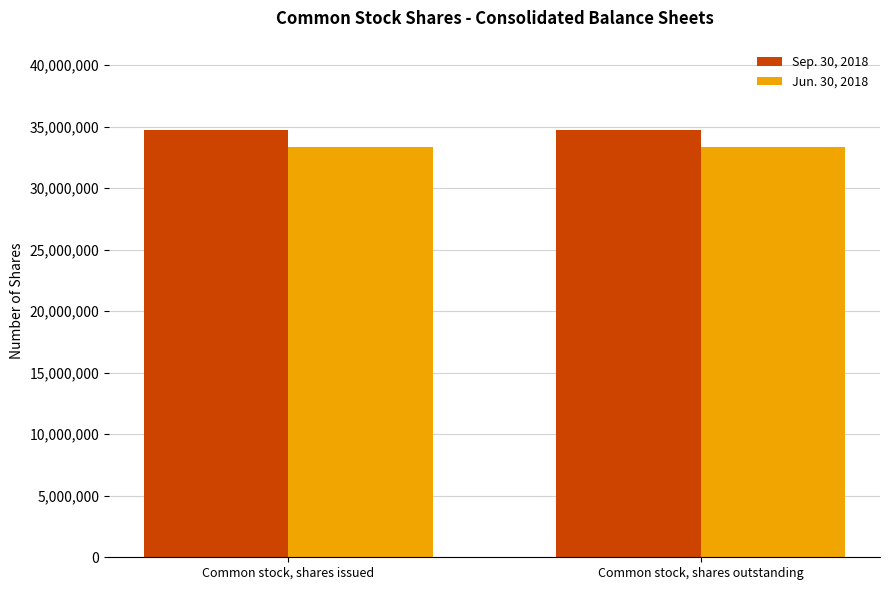

What is the smallest value displayed?

33360032